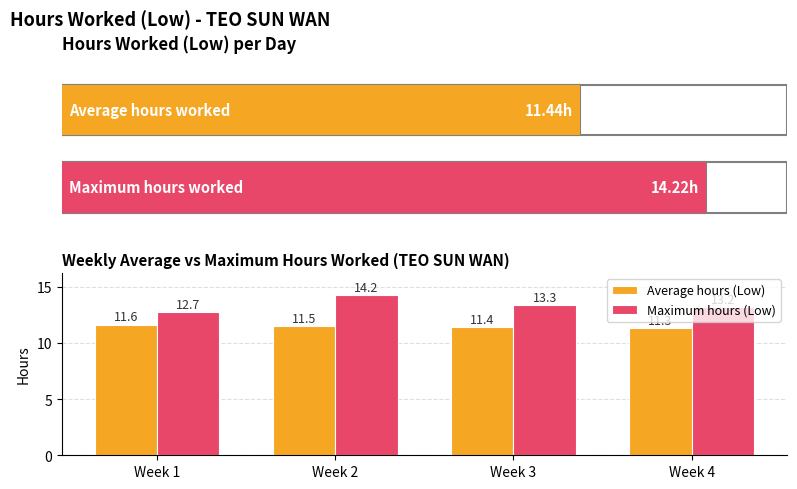

List the series in order of their peak value, lowest first.

Average hours (Low), Maximum hours (Low)